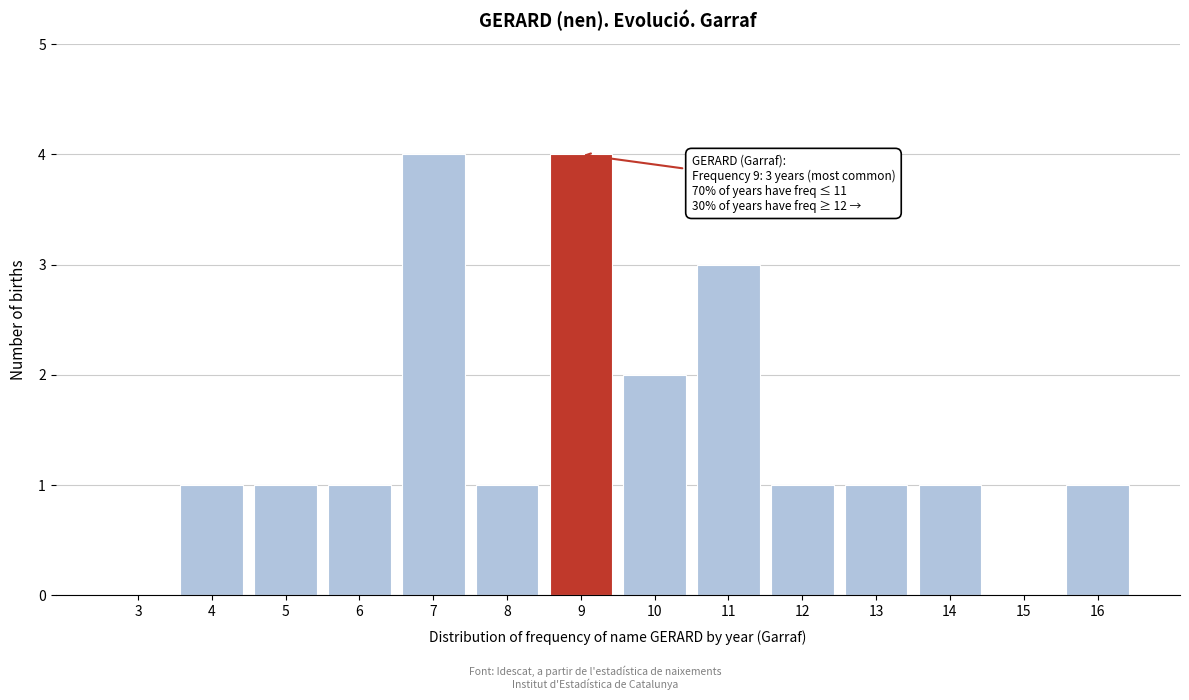

Reading left to right, list all the values displayed in this chart.

3=0	4=1	5=1	6=1	7=4	8=1	9=4	10=2	11=3	12=1	13=1	14=1	15=0	16=1